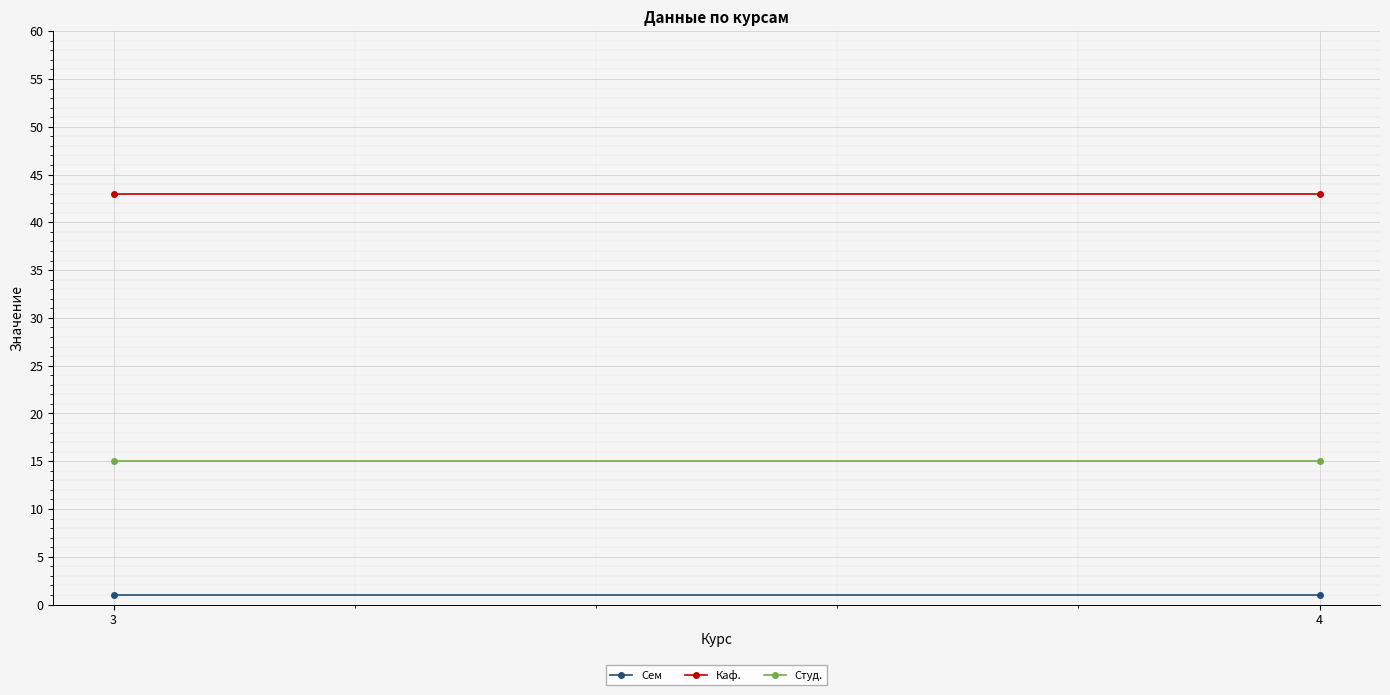

Between 4 and 3, which is larger?

4